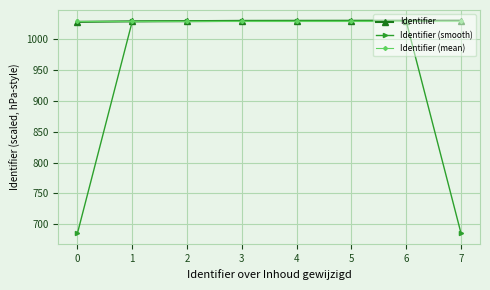

What is the greatest value displayed?

1030.0